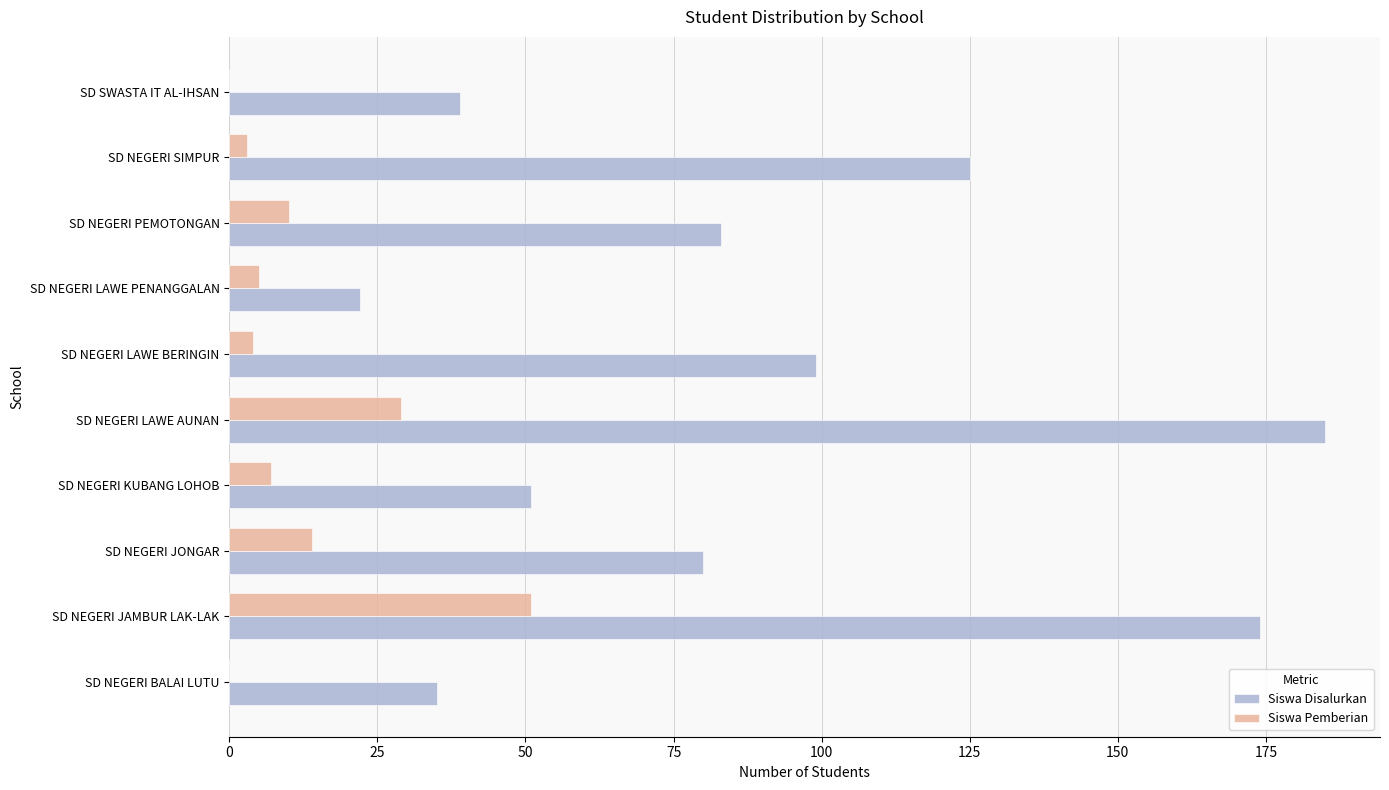

What is the approximate value of Siswa Disalurkan at SD NEGERI JAMBUR LAK-LAK?

174